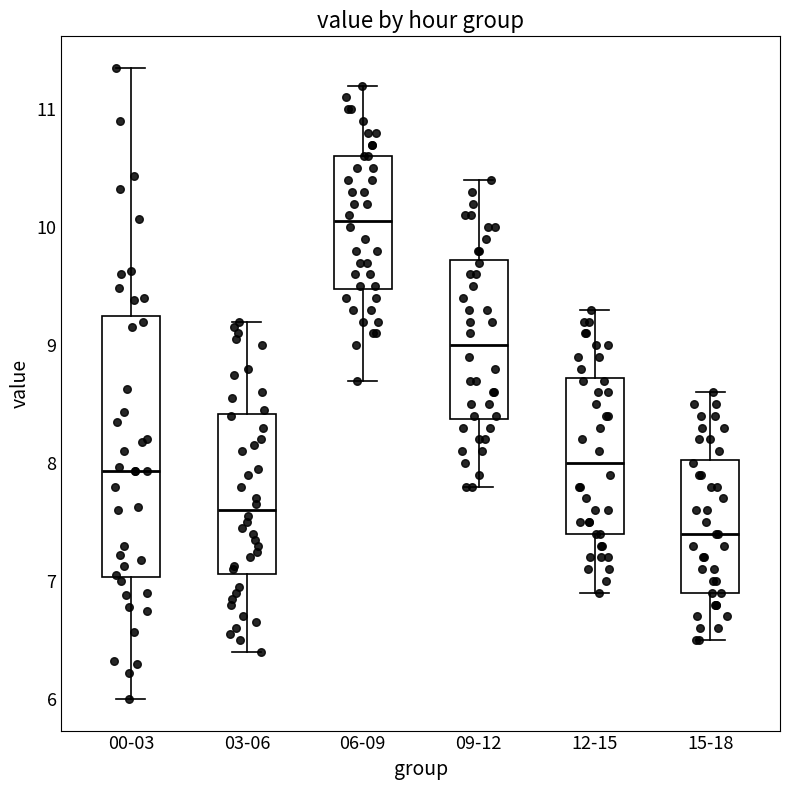

Which box has the highest median line?

06-09